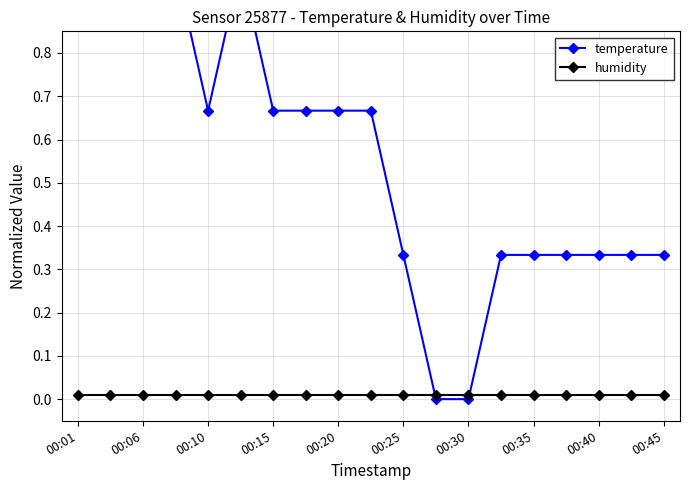

How many values in the temperature series exceed 0?

17